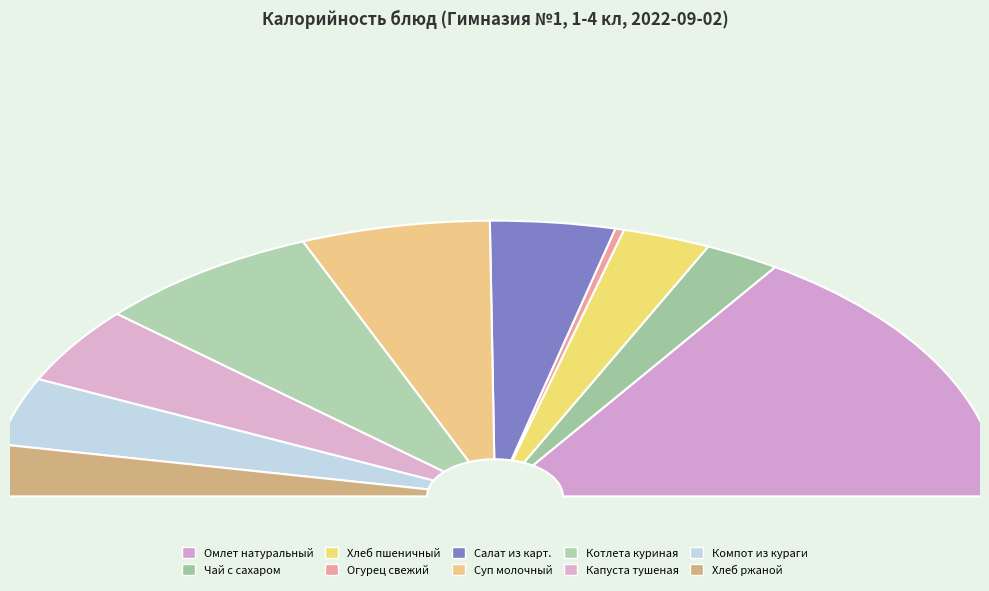

How many slices are in this pie chart?

10